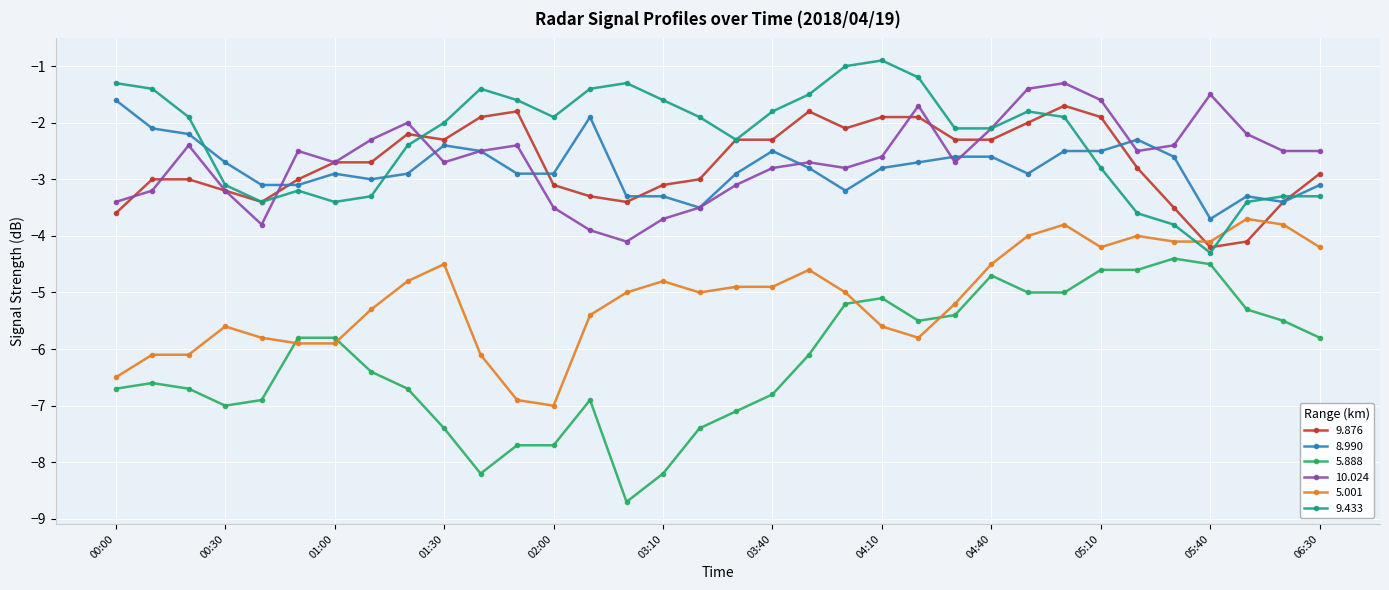

Which series has the largest total across all categories?

9.433